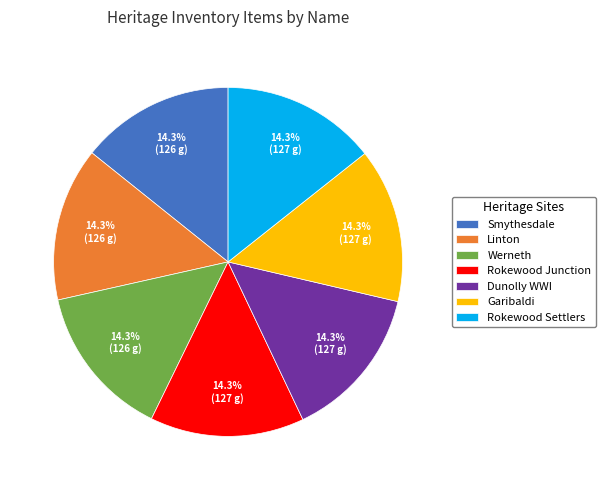

How much of the chart is everything except Garibaldi?

85.7%